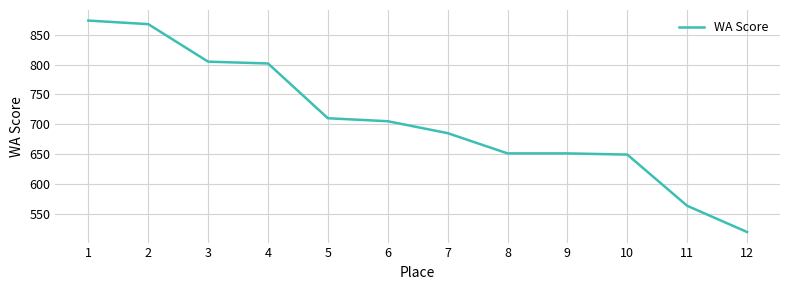

How many lines are shown in the chart?

1